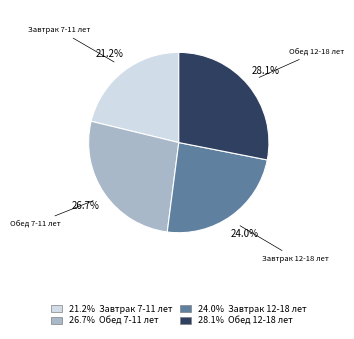

Is there a majority slice in this chart?

No